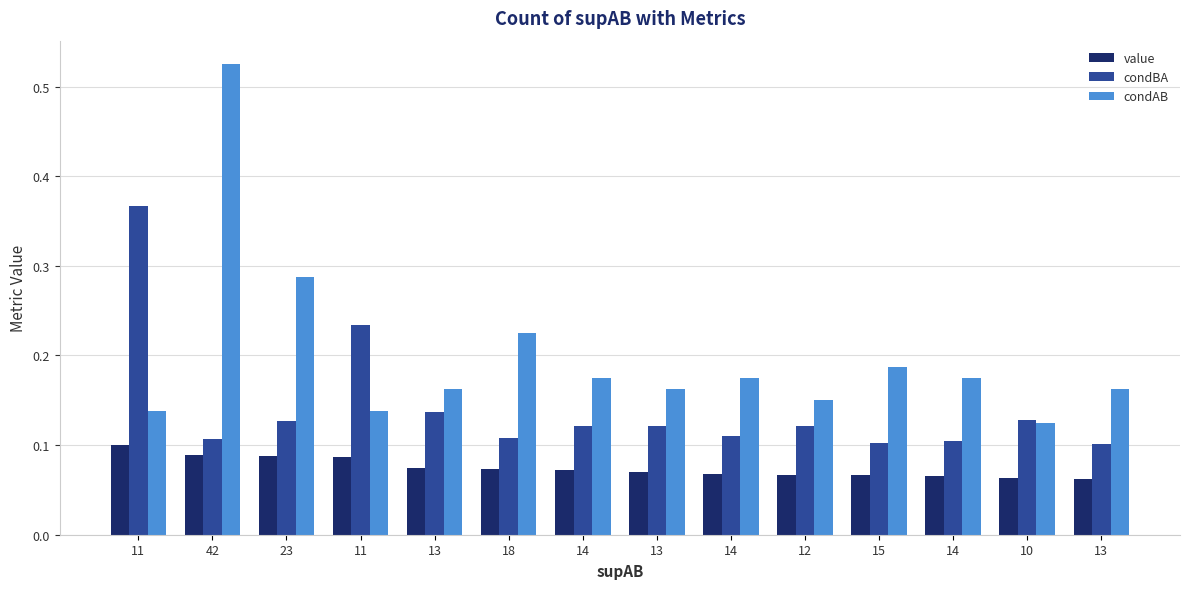

What is the label of the 13th bar from the right?

42